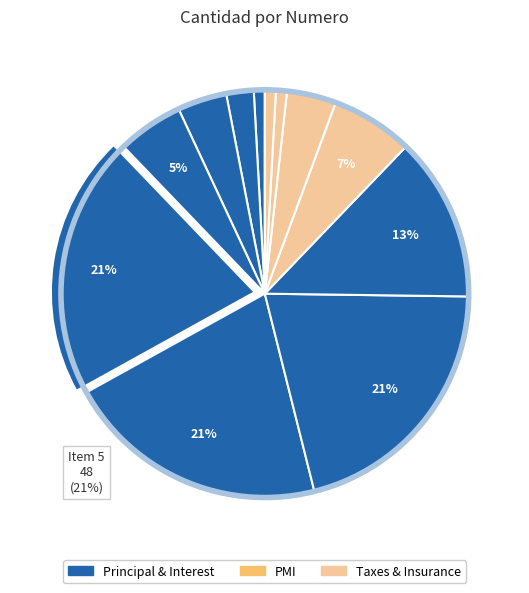

How many slices are in this pie chart?

12